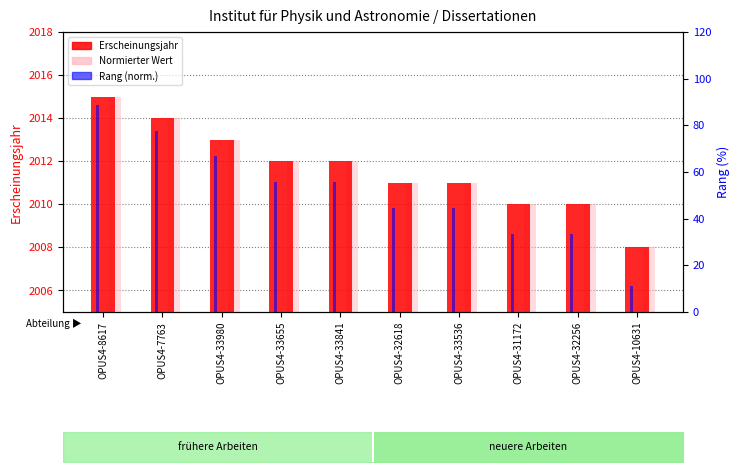

How many data points in Erscheinungsjahr are above 2012?

3